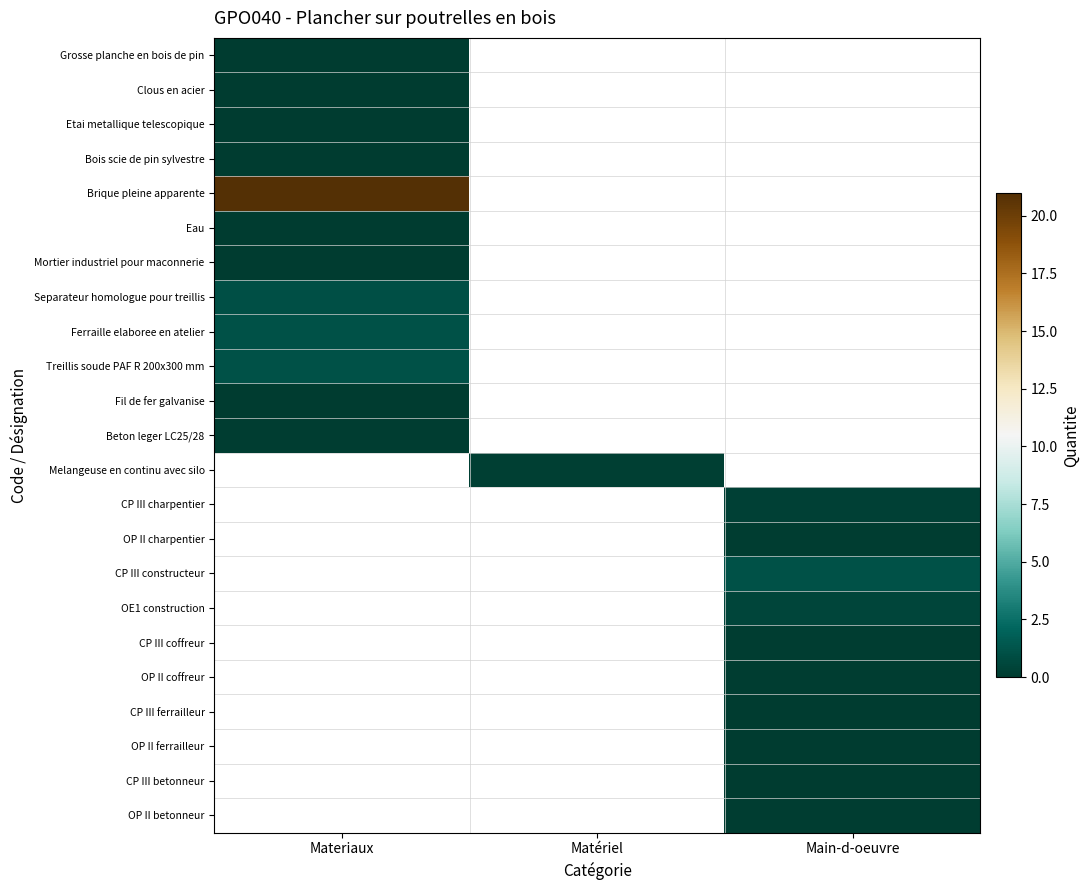

How many distinct data groups are displayed?

23